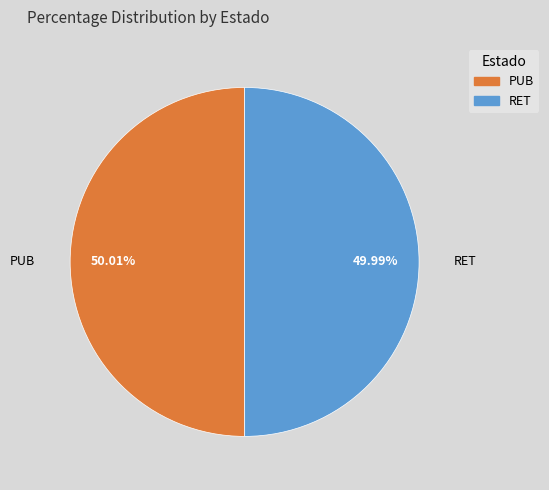

To the nearest percent, what percentage of the pie is RET?

50%